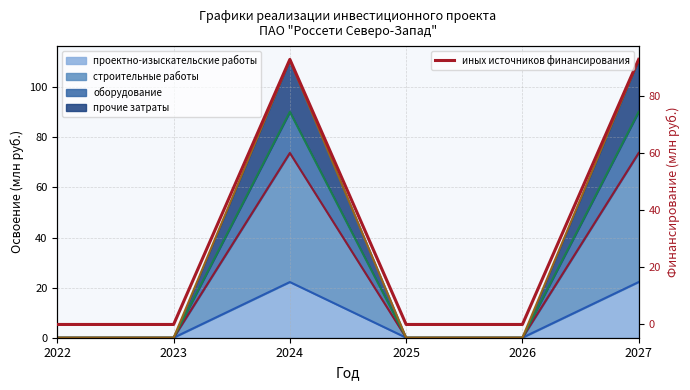

What is the change in value from 2022 to 2024?

+93.0